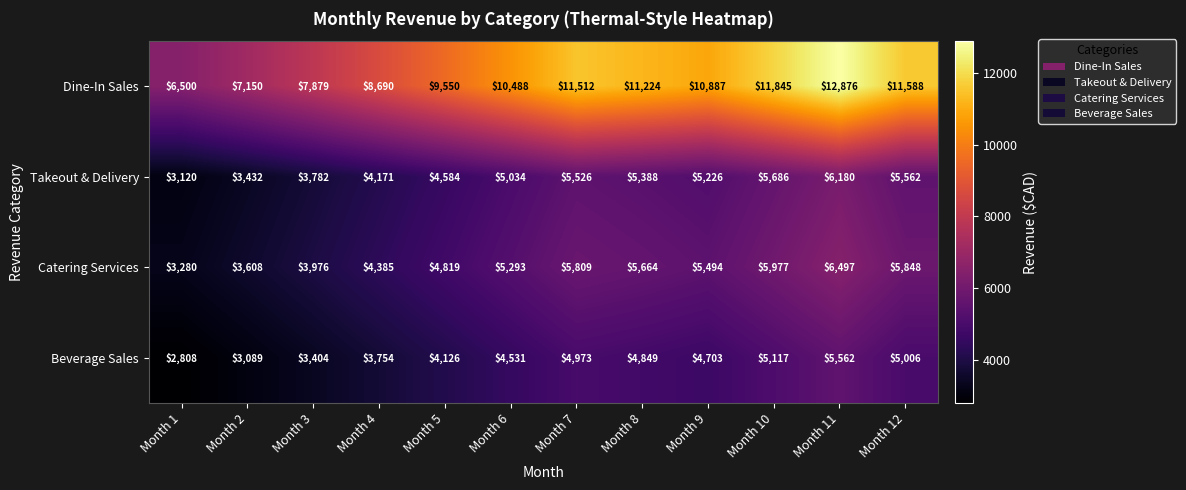

What is the total value across all series at Month 1?

15708